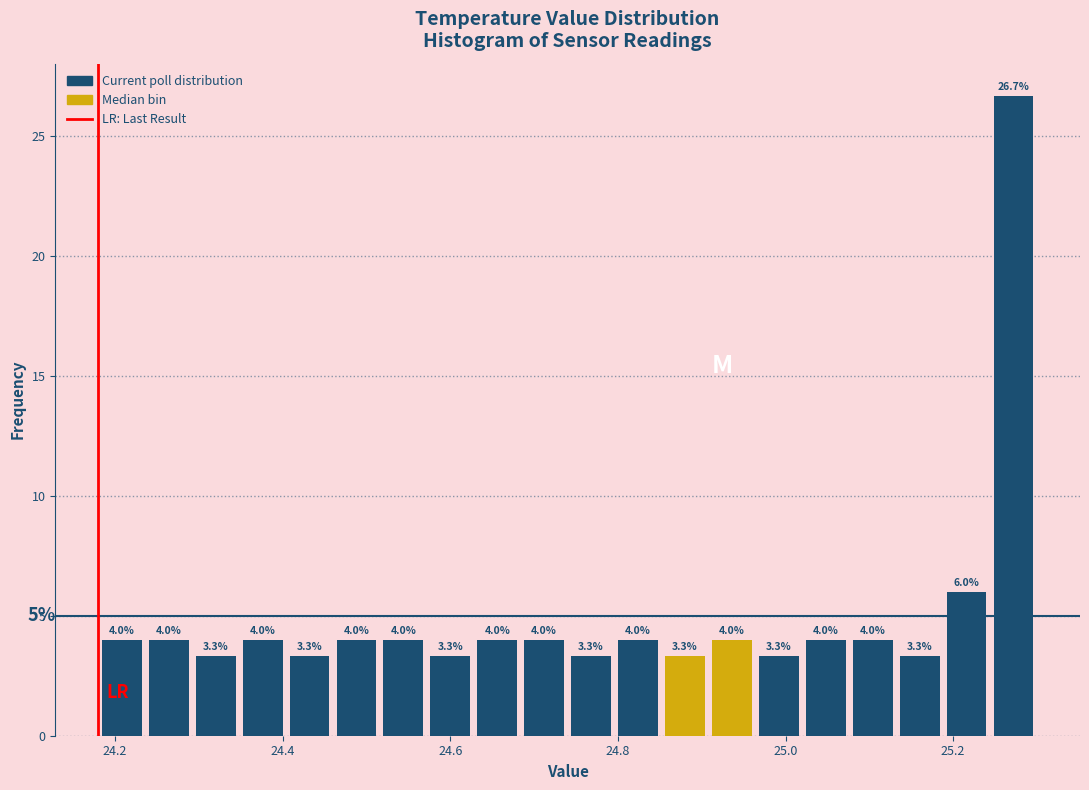

Read against the x-axis, roughly where is the centre of the tallest bar?

25.28